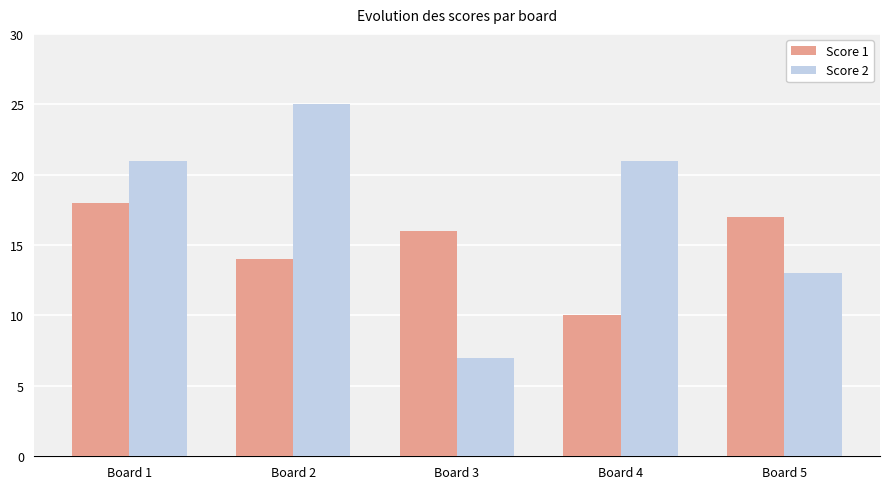

List the labels in order of Score 1 value, largest first.

Board 1, Board 5, Board 3, Board 2, Board 4